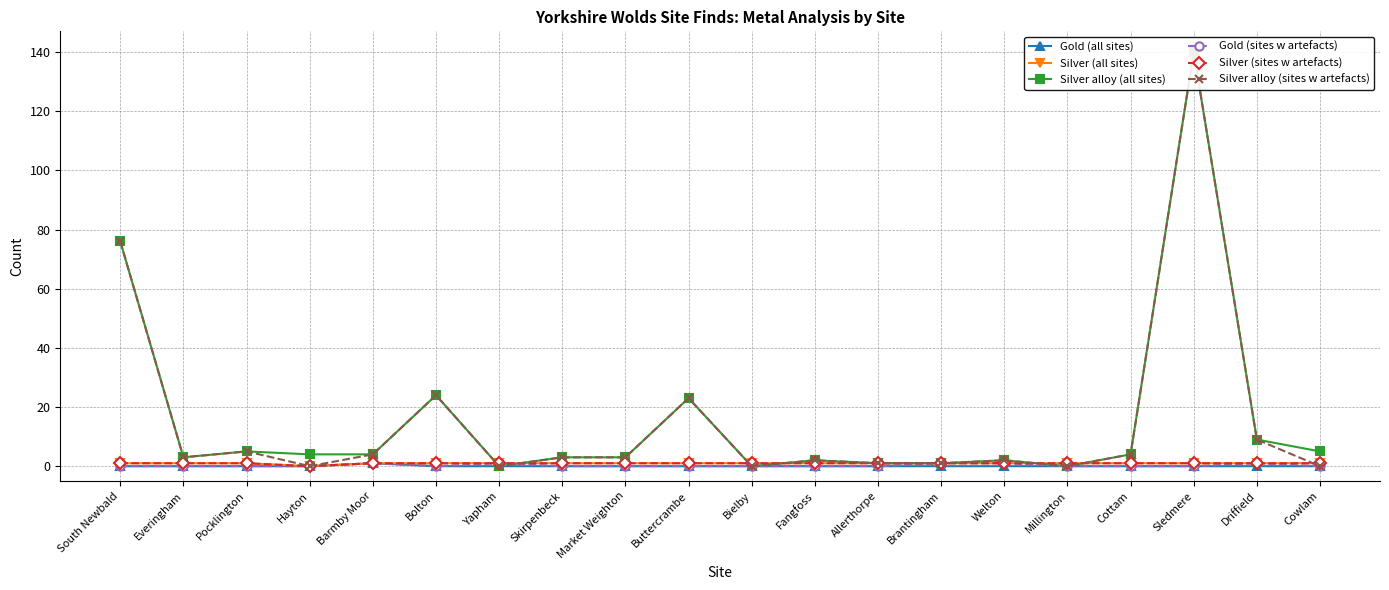

Which series has the largest range (max minus min)?

Silver alloy (all sites)